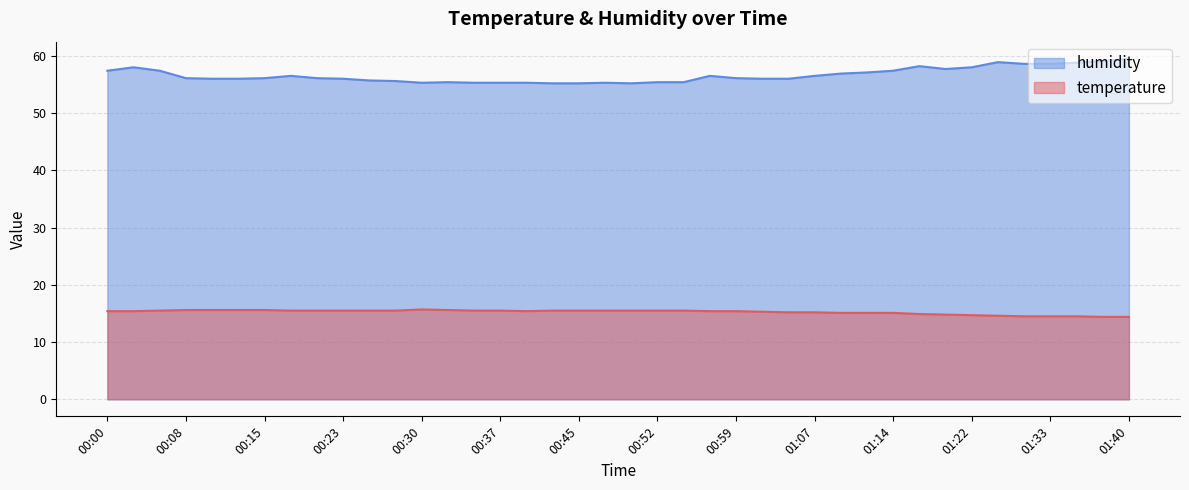

How many lines are shown in the chart?

2